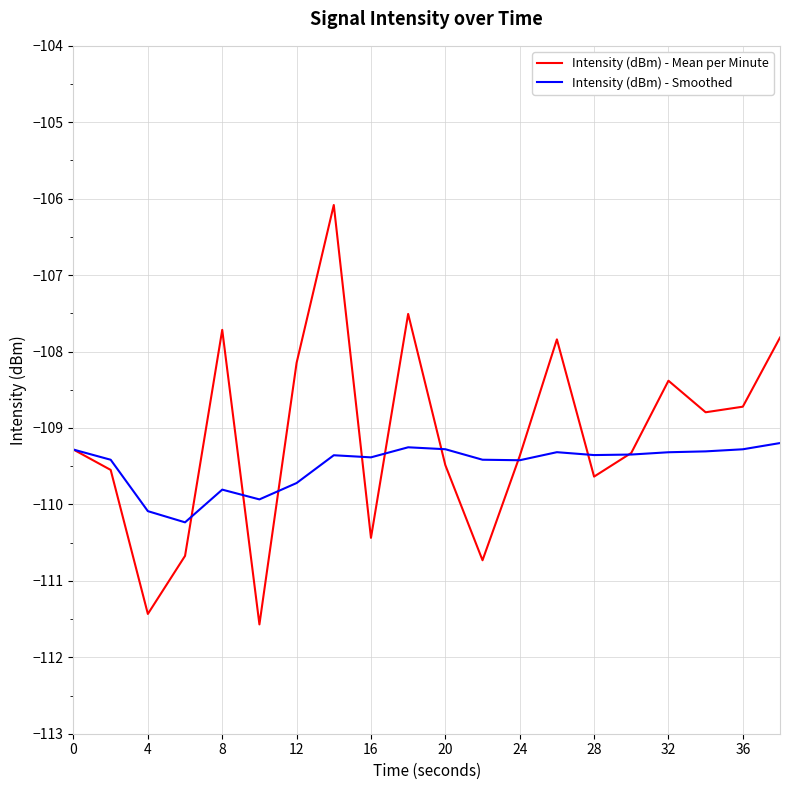

Rank the series by their maximum value, from highest to lowest.

Intensity (dBm) - Mean per Minute, Intensity (dBm) - Smoothed